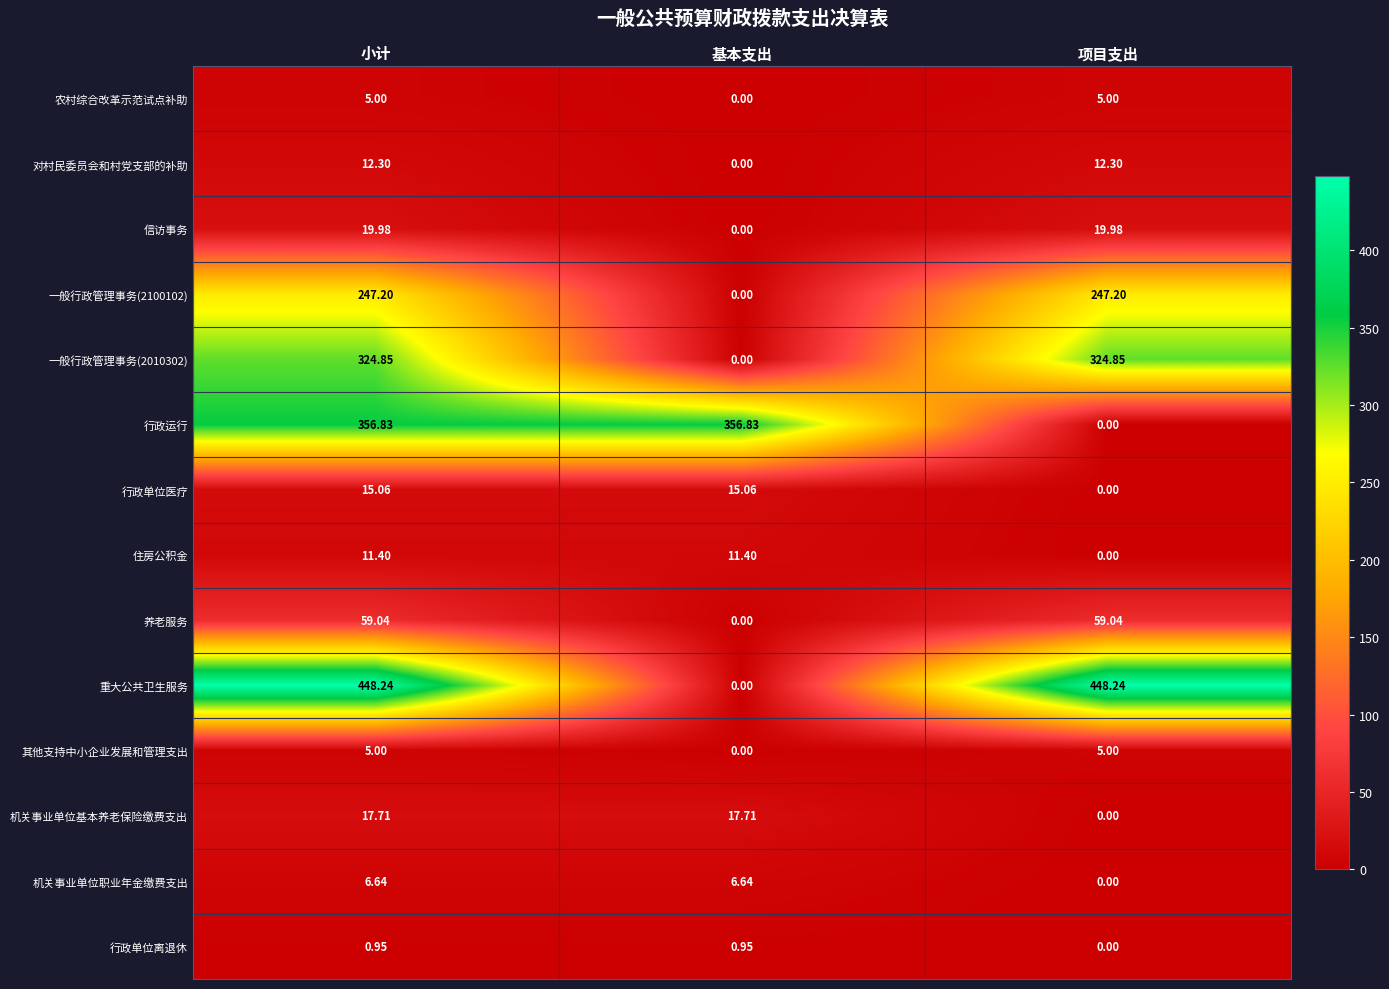

Is the value of 一般行政管理事务(2010302) at 基本支出 greater than the value of 农村综合改革示范试点补助 at 小计?

No